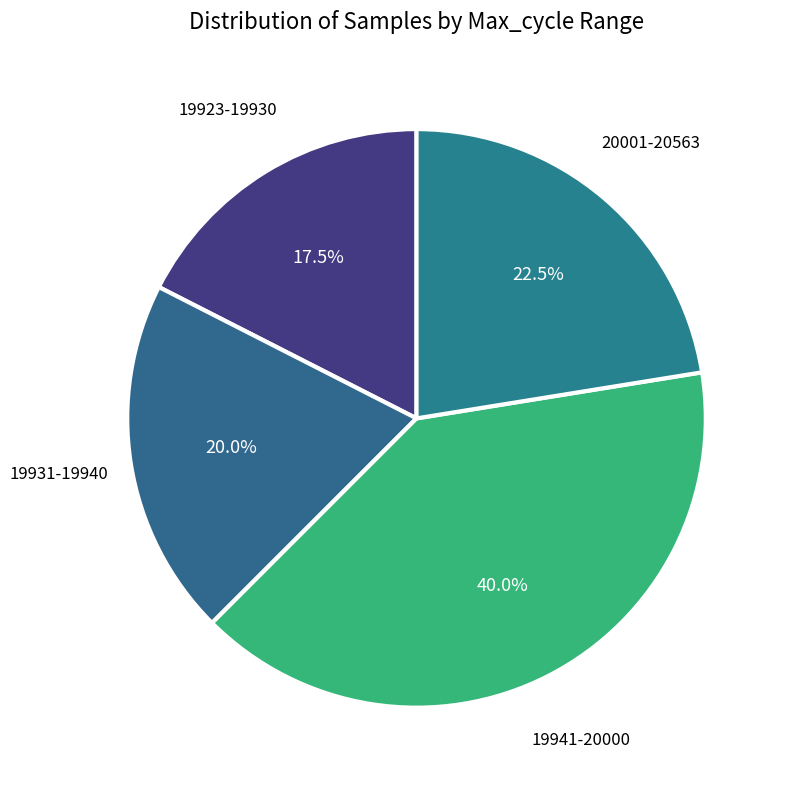

Combined, do 19923-19930 and 19931-19940 account for over 50%?

No